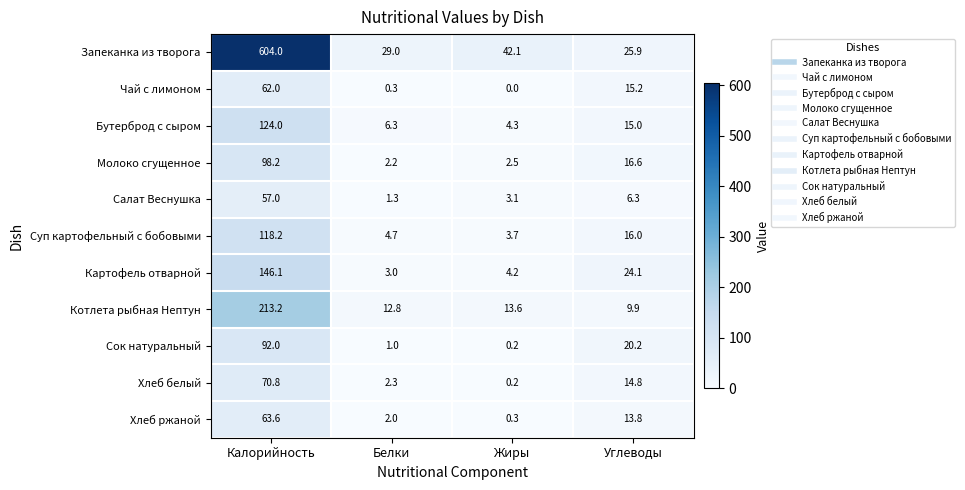

At how many categories does at least one series exceed 429?

1